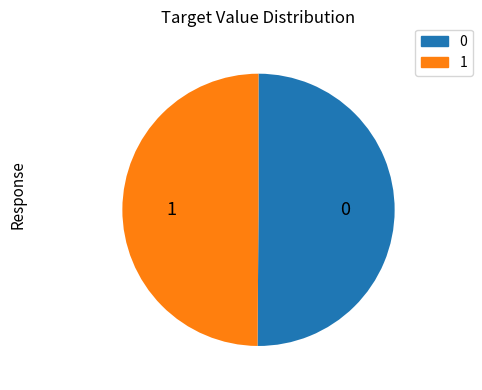

Combined, do 0 and 1 account for over 50%?

Yes